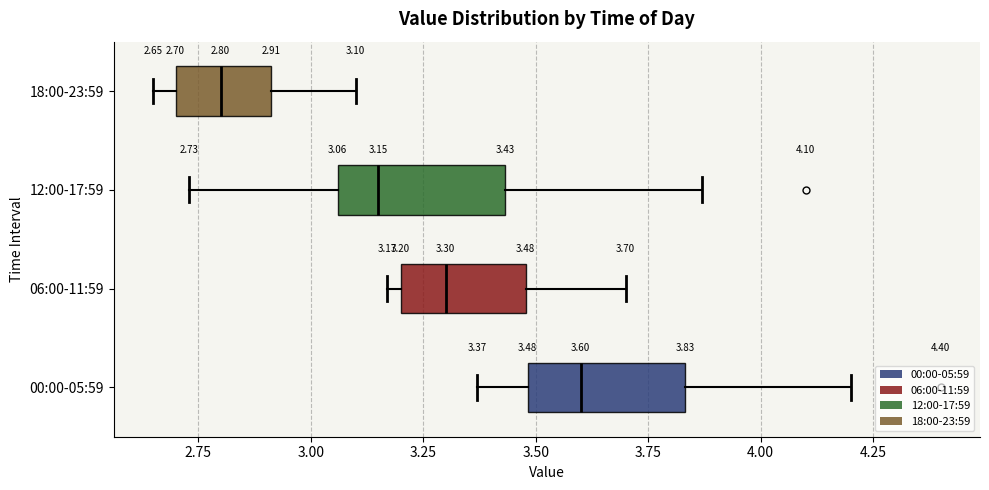

Which box's median line is the furthest to the right?

00:00-05:59